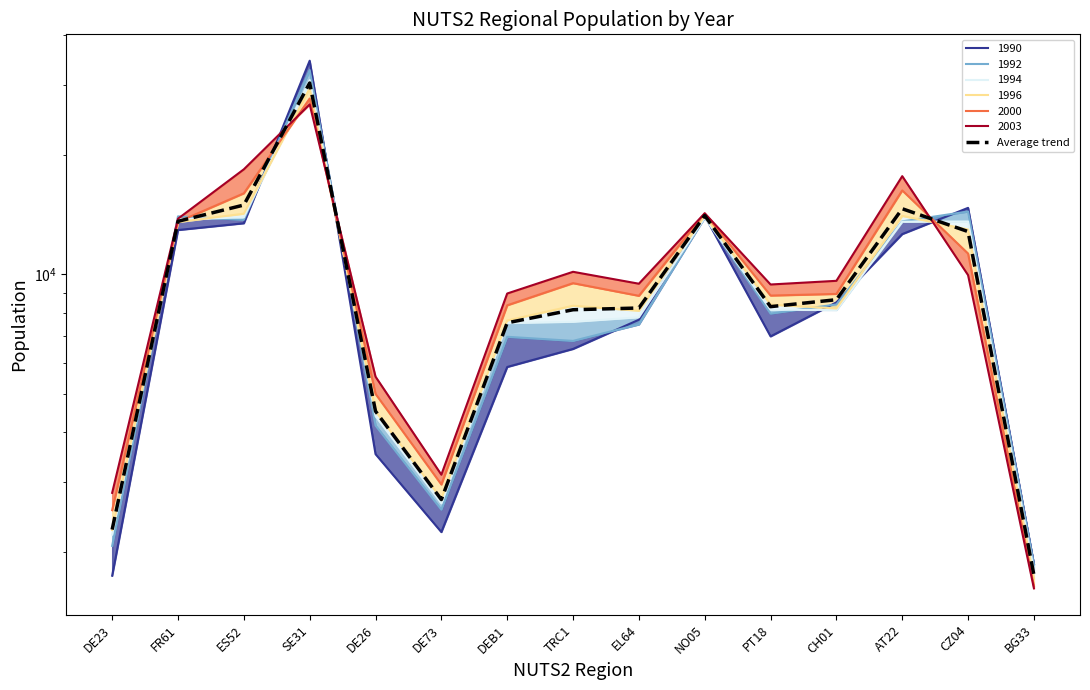

At which category does the chart reach its peak across all series?

SE31